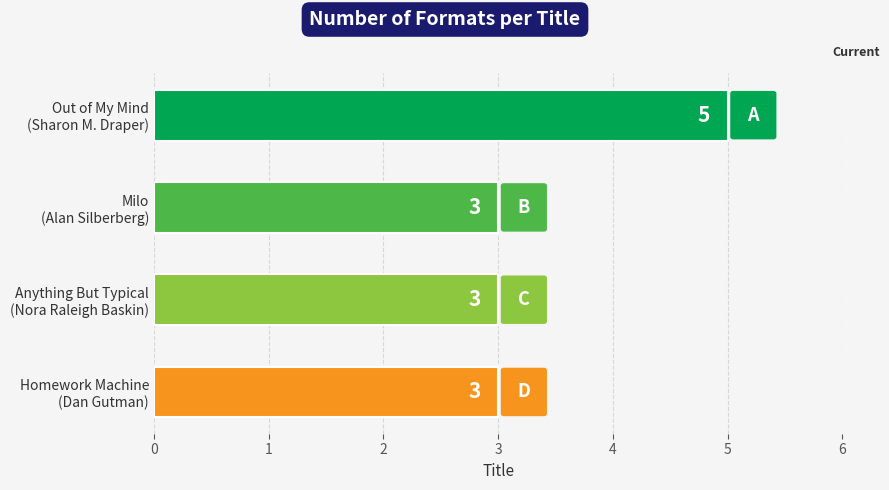

Are the bars grouped side by side (vs. stacked)?

No